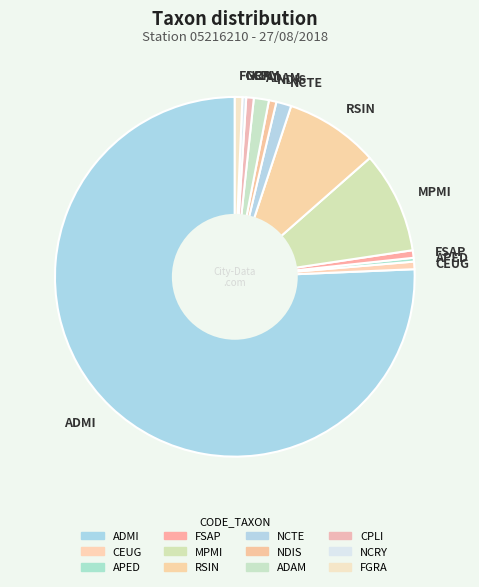

Which category has the biggest portion of the pie?

ADMI